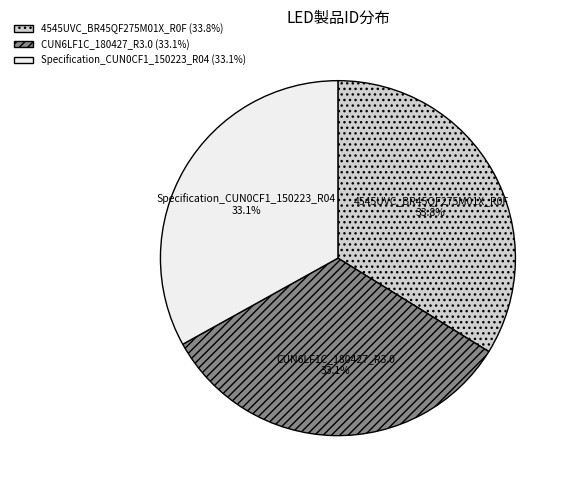

To the nearest percent, what portion does Specification_CUN0CF1_150223_R04 represent?

33%